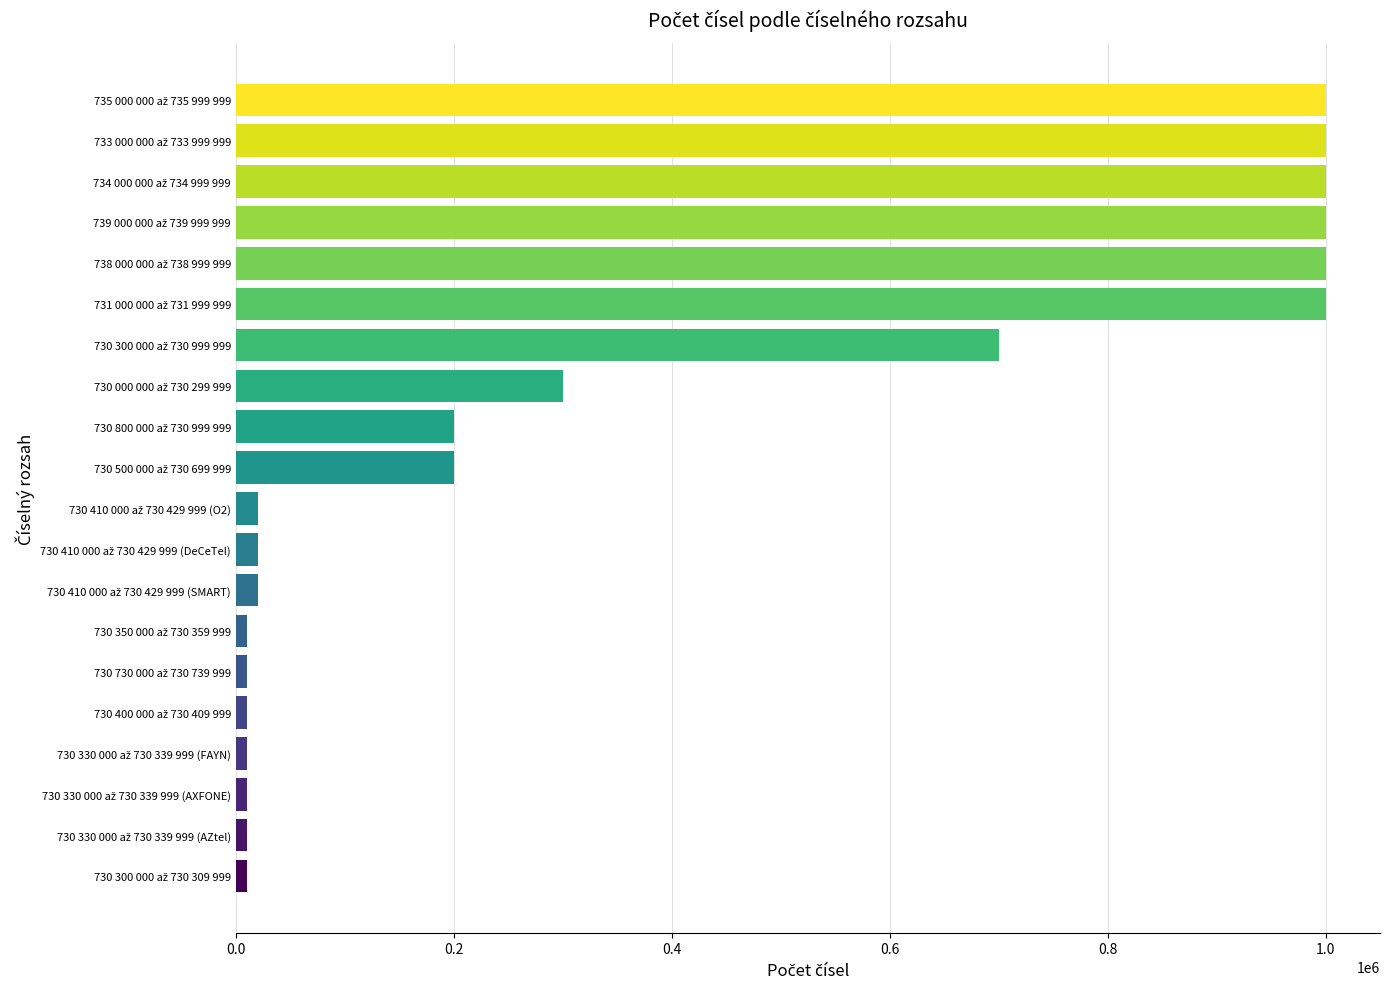

What is the maximum value shown in the chart?

1000000